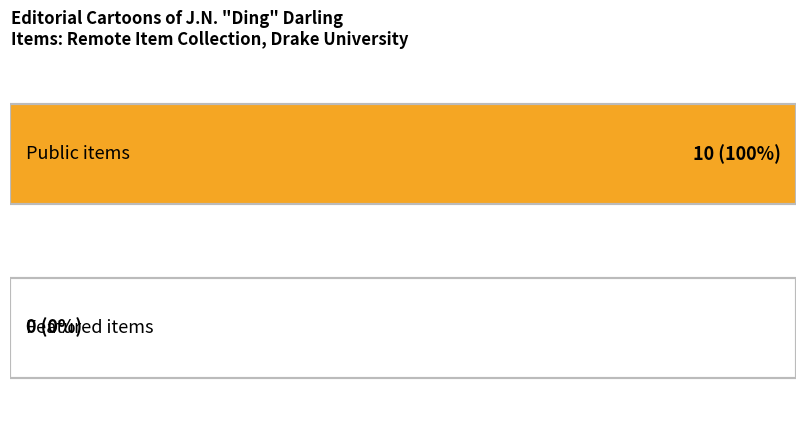

Rank the series by their maximum value, from lowest to highest.

featured, public